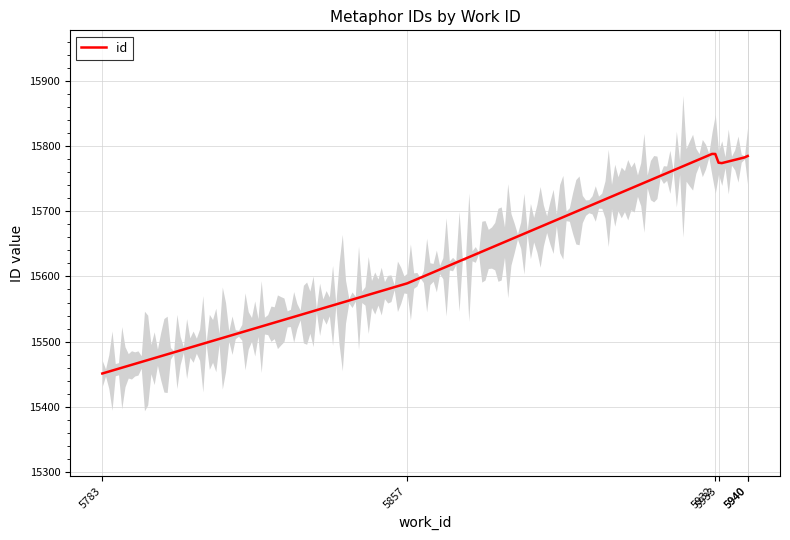

What is the maximum value shown in the chart?

15790